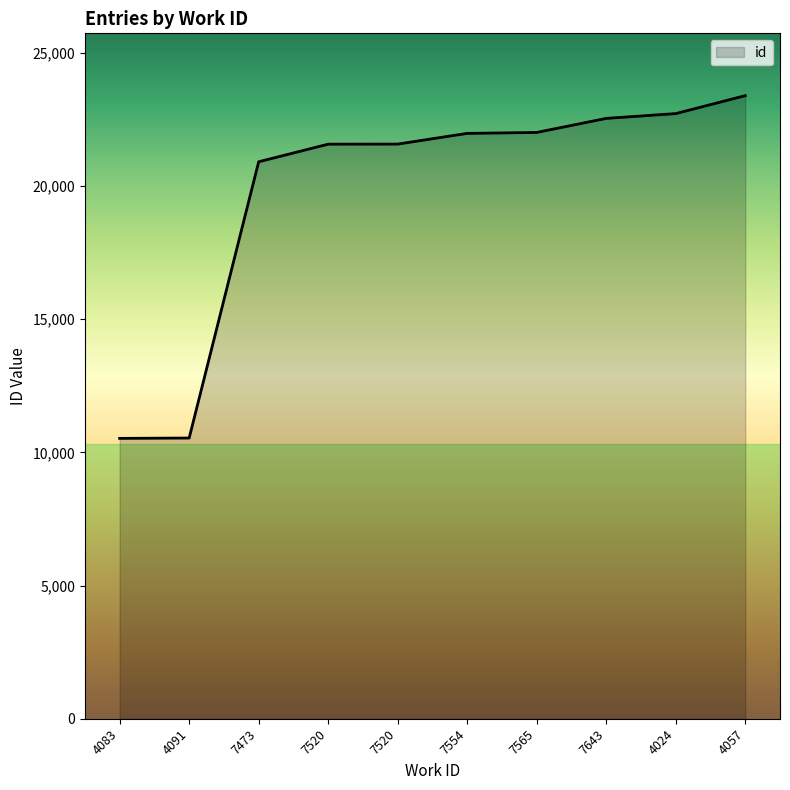

How many lines are shown in the chart?

1